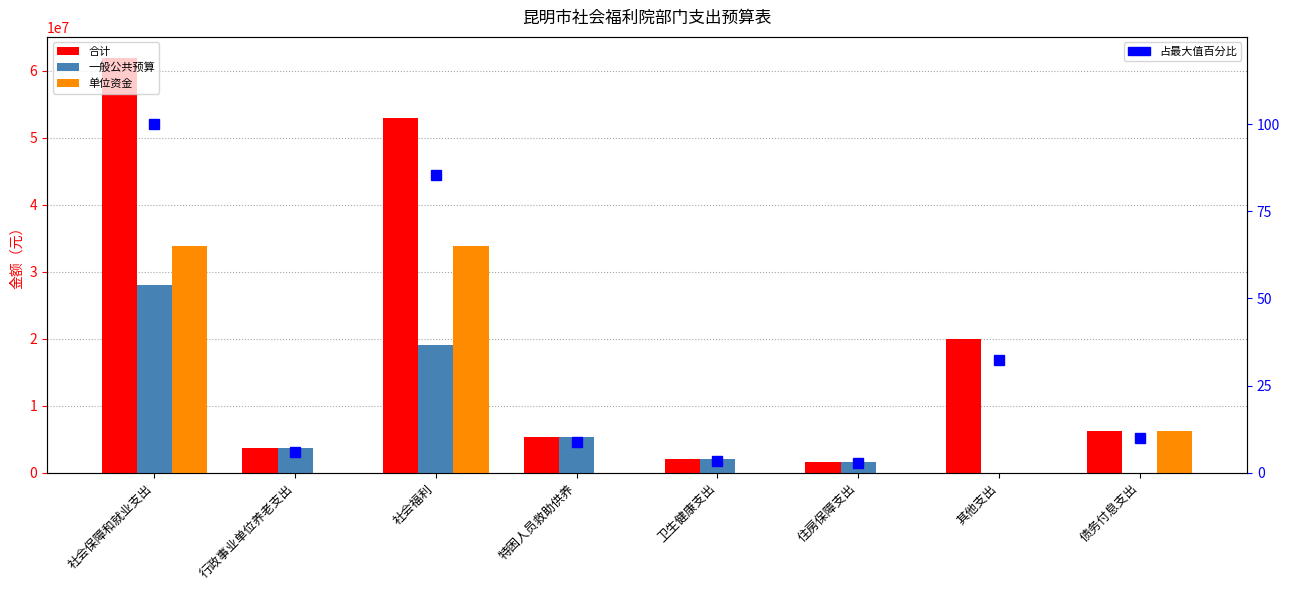

What are all the series names shown in the legend?

合计, 一般公共预算, 单位资金, 占最大值百分比